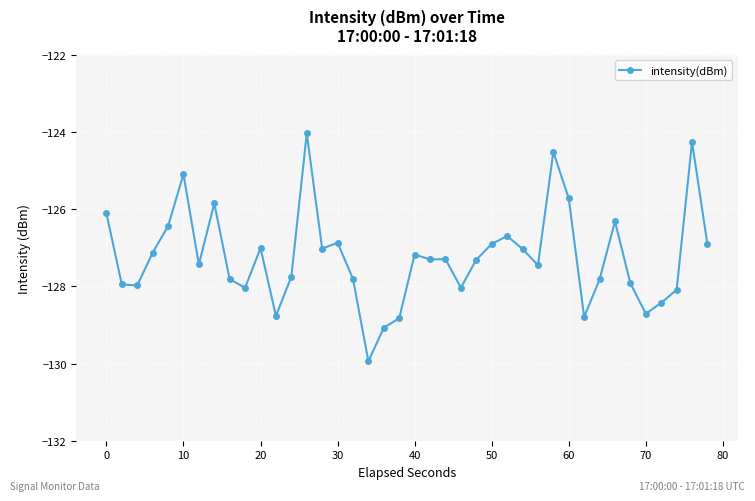

What is the minimum value shown in the chart?

-129.9